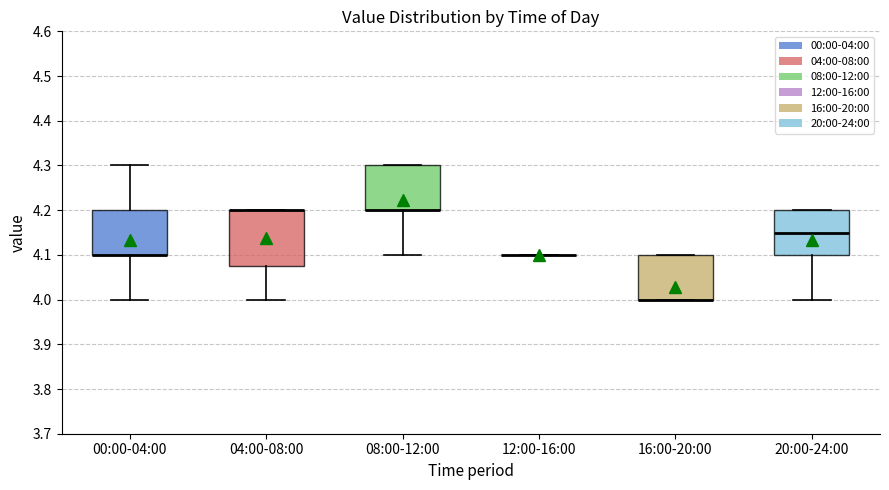

Where does the lower whisker of the box for 20:00-24:00 end on the y-axis? The values are not printed on the chart, so give them approximately, as read against the axis.

4.00